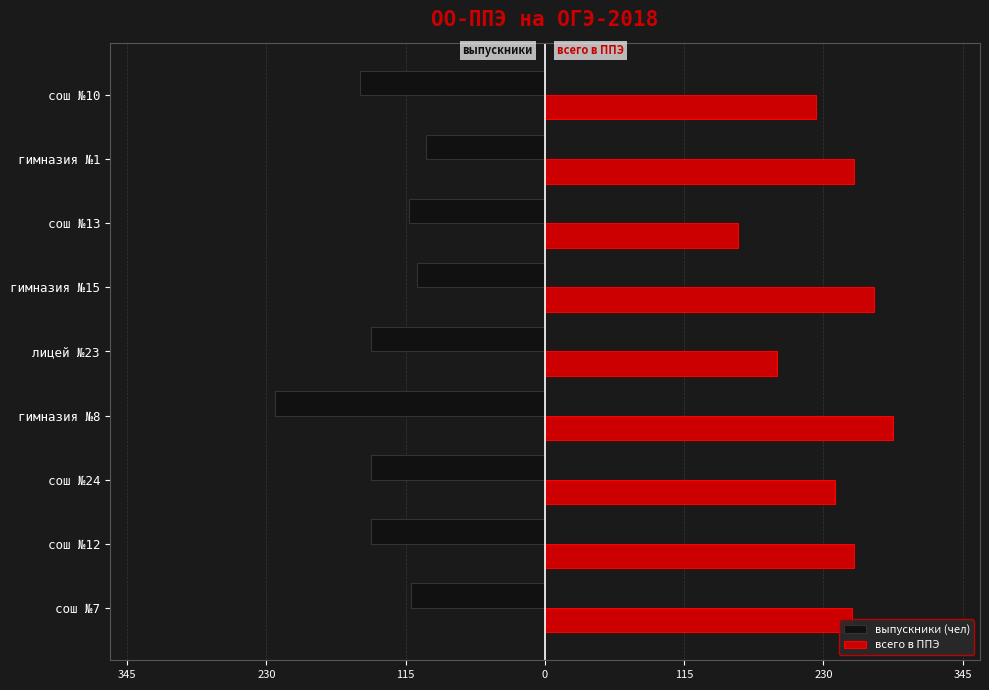

Which series has the widest spread of values?

всего в ППЭ